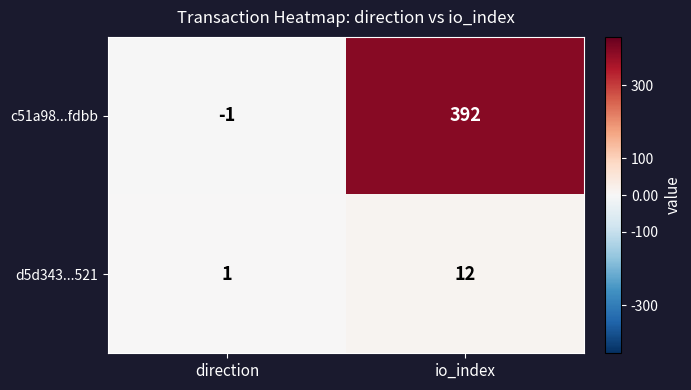

At which label is d5d343...521 closest to 6?

direction